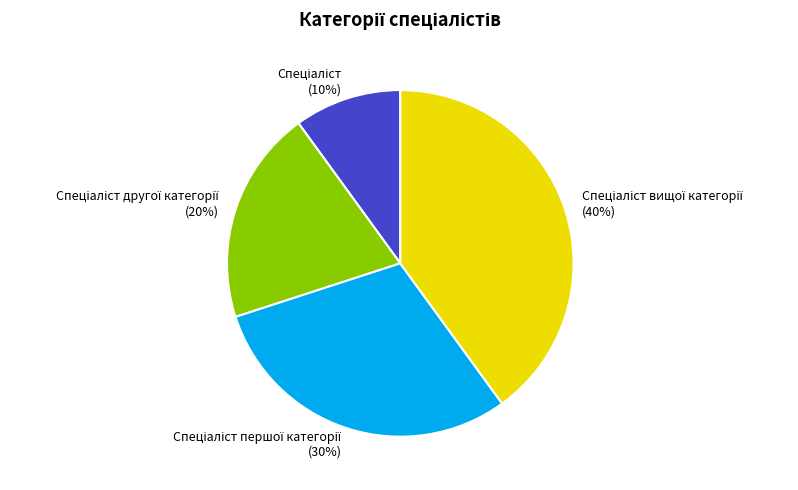

To the nearest percent, what is the average slice percentage?

25%